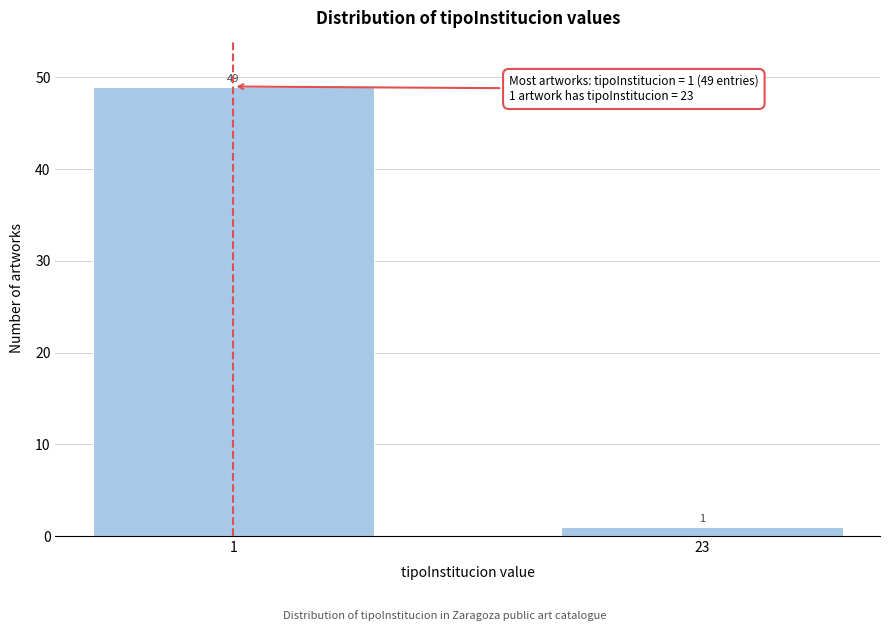

Reading left to right, what are all the values shown in this chart?

1=49	23=1